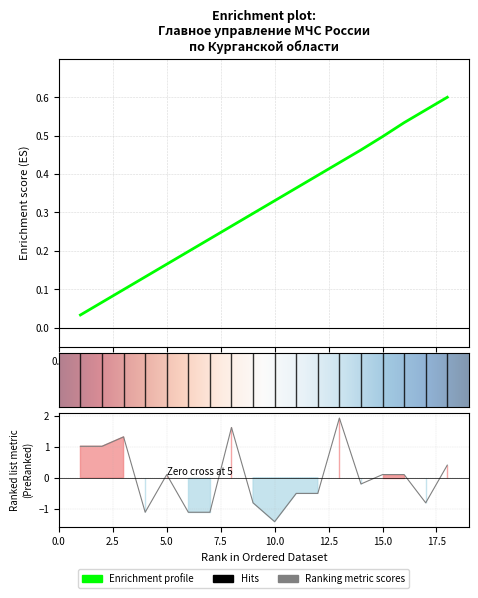

What is the average value?

0.3